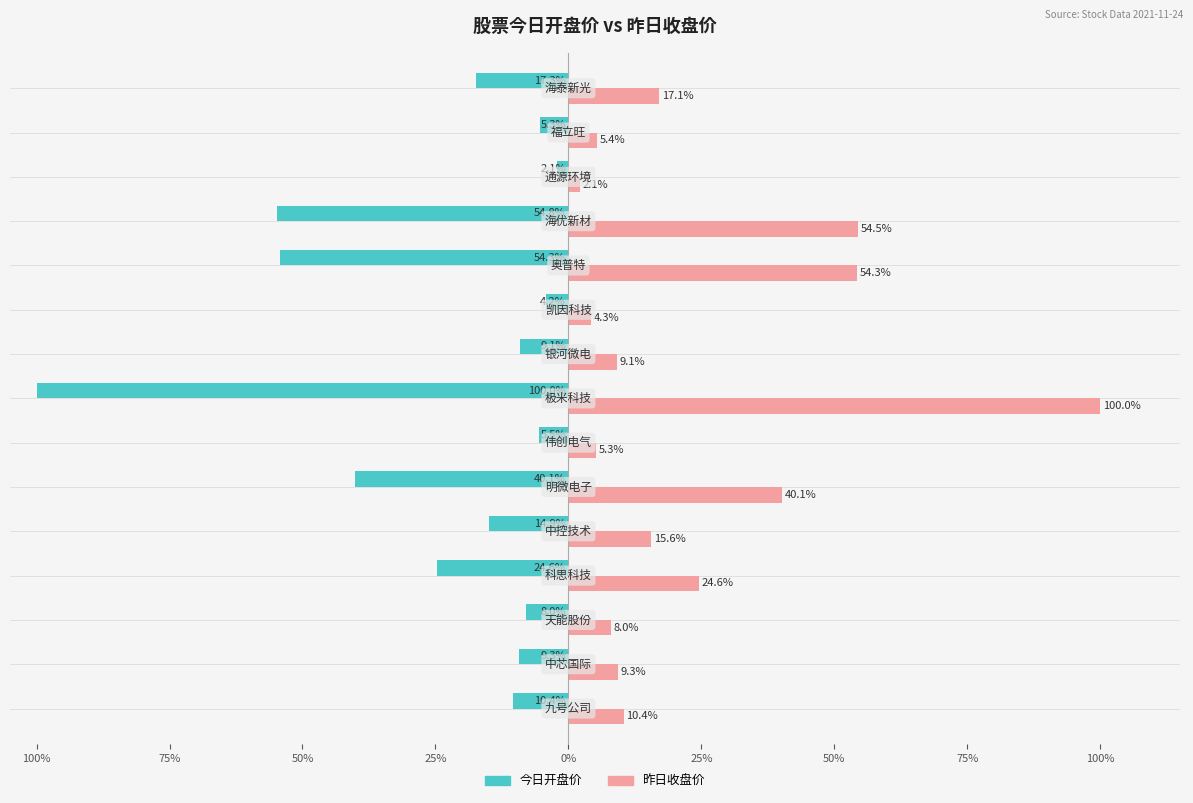

What are all the series names shown in the legend?

今日开盘价, 昨日收盘价